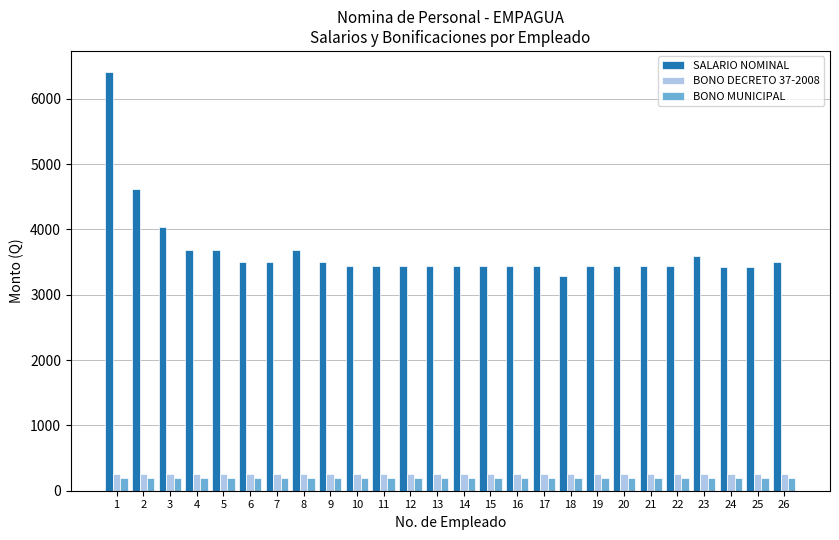

How many distinct data groups are displayed?

3